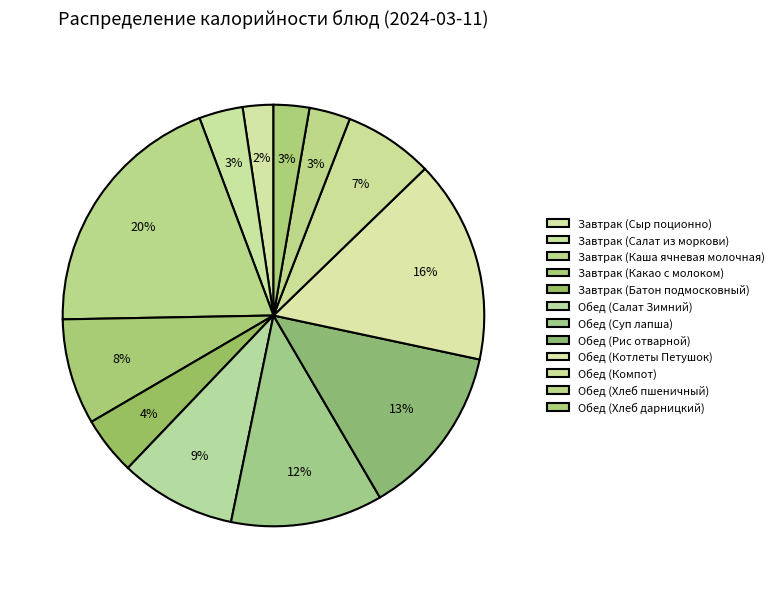

What percentage is the Обед (Хлеб дарницкий) slice, to the nearest percent?

3%